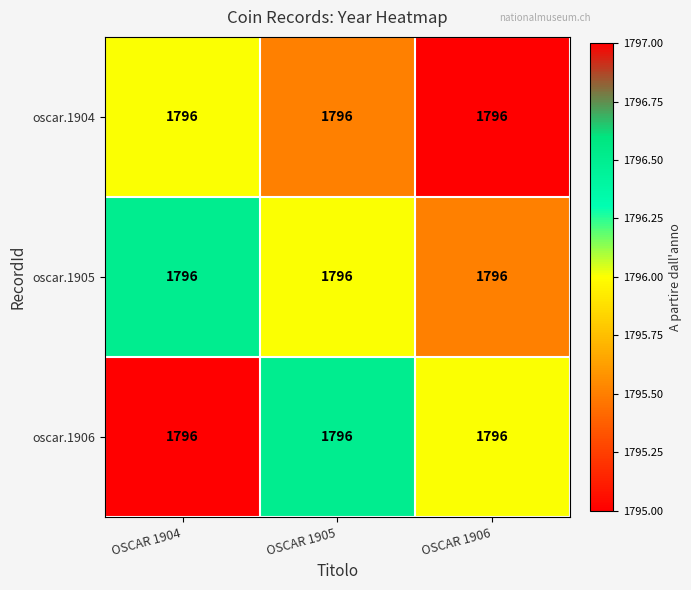

What is the spread (max minus min) of values at OSCAR 1904?

1.0